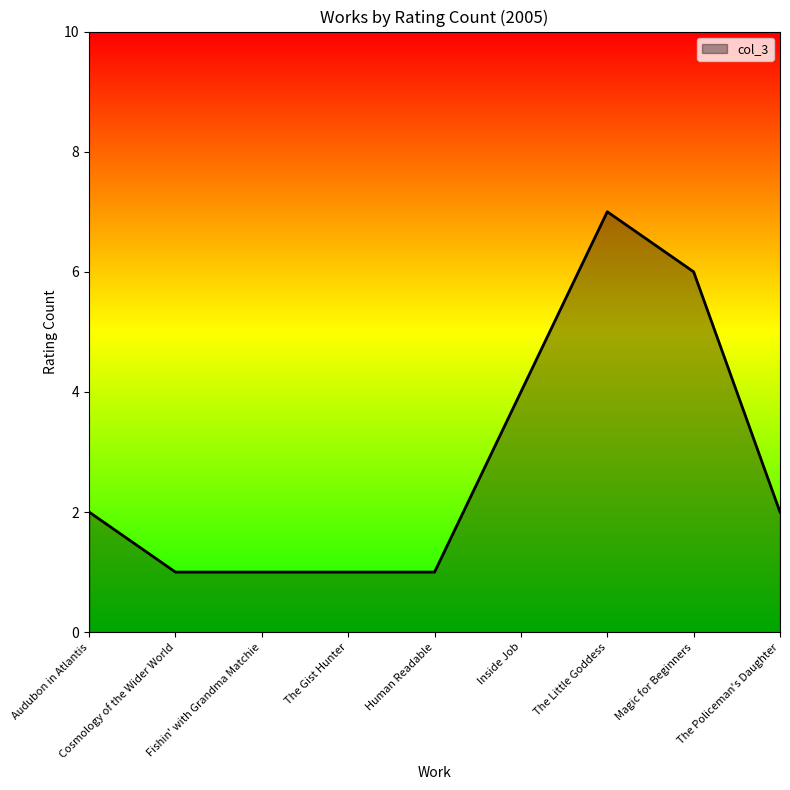

What is the minimum value shown in the chart?

1